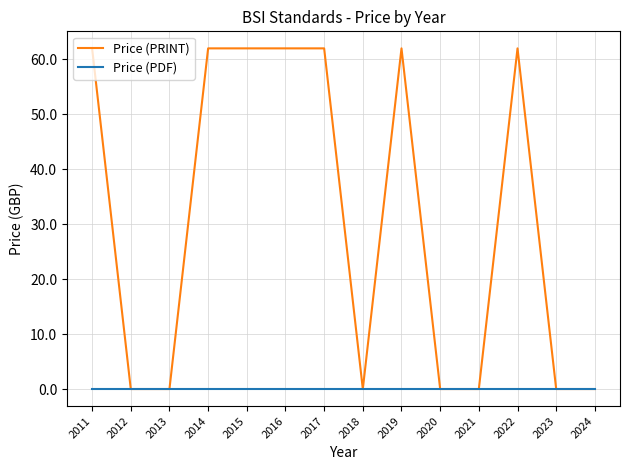

How many series are shown in this chart?

2